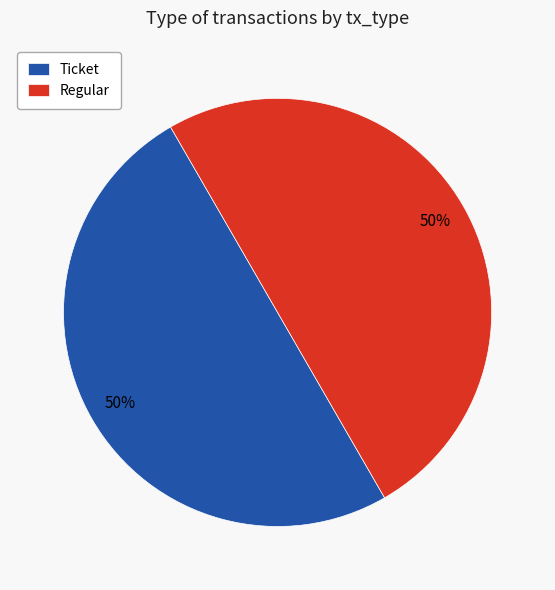

What is the ratio of the value at Regular to the value at Ticket?

1.0